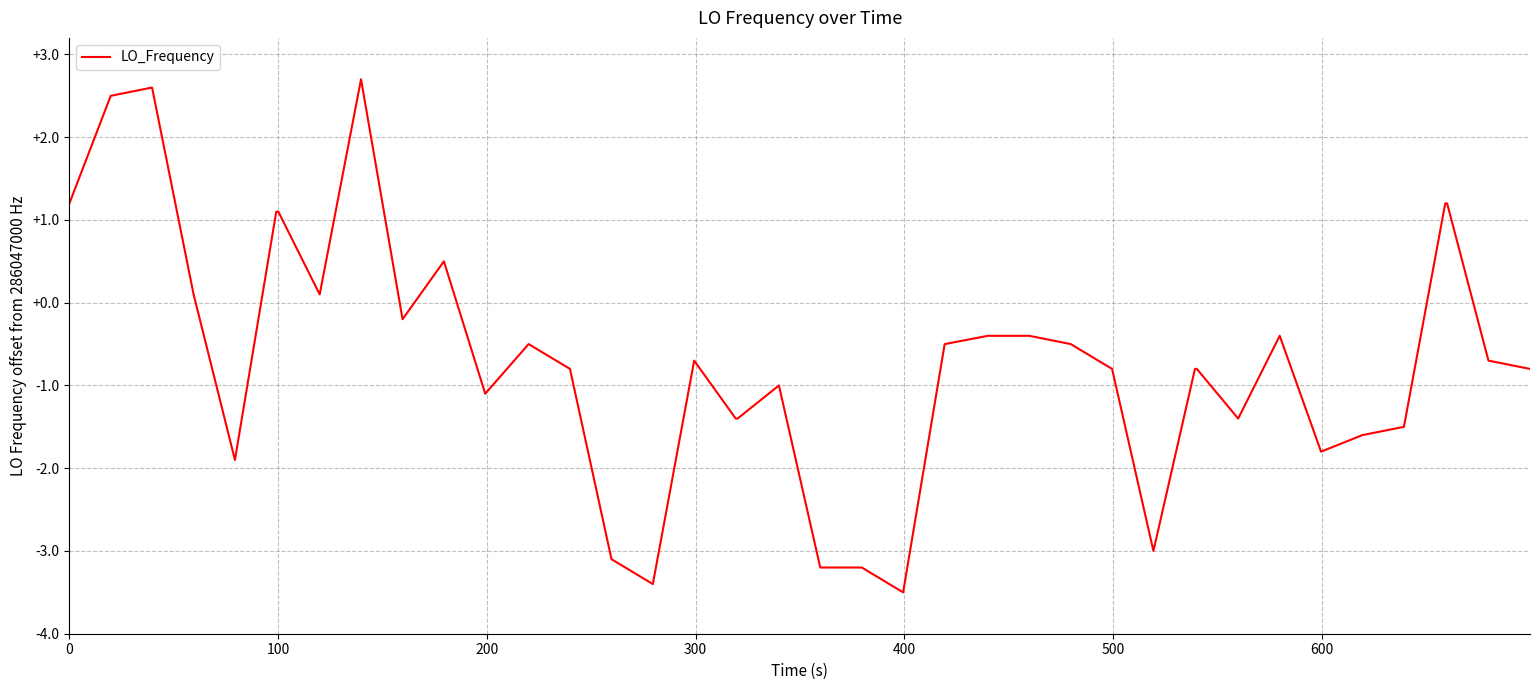

What is the difference between the maximum and minimum values?

6.2